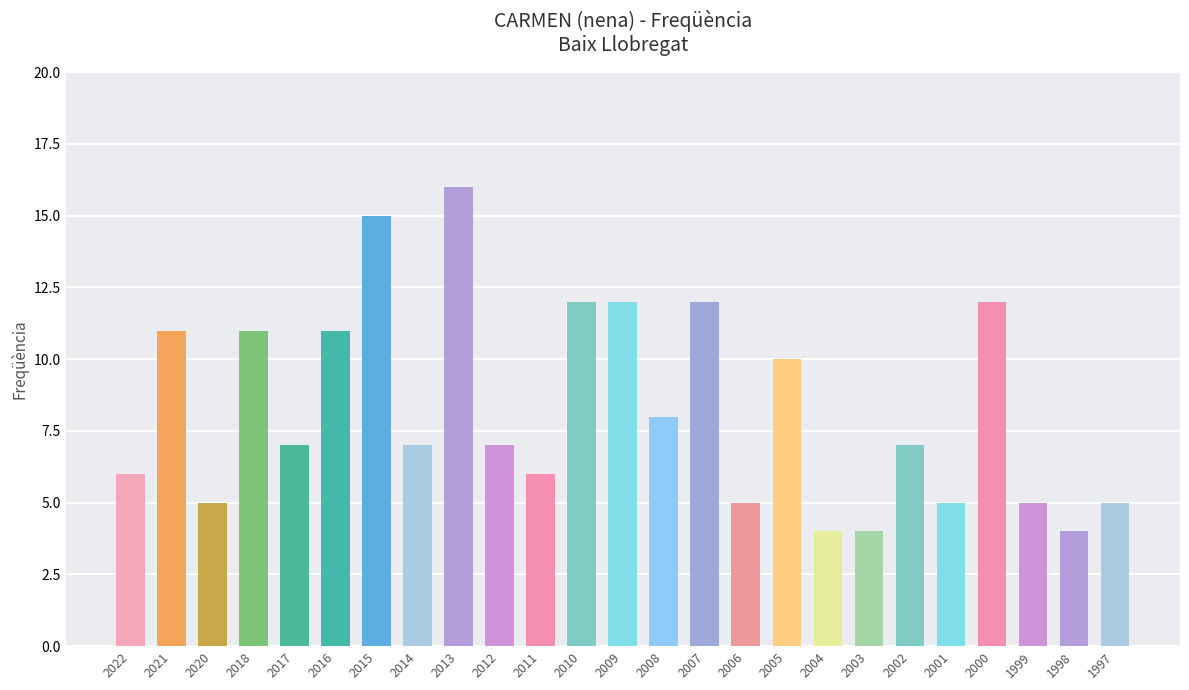

What is the minimum value shown in the chart?

4